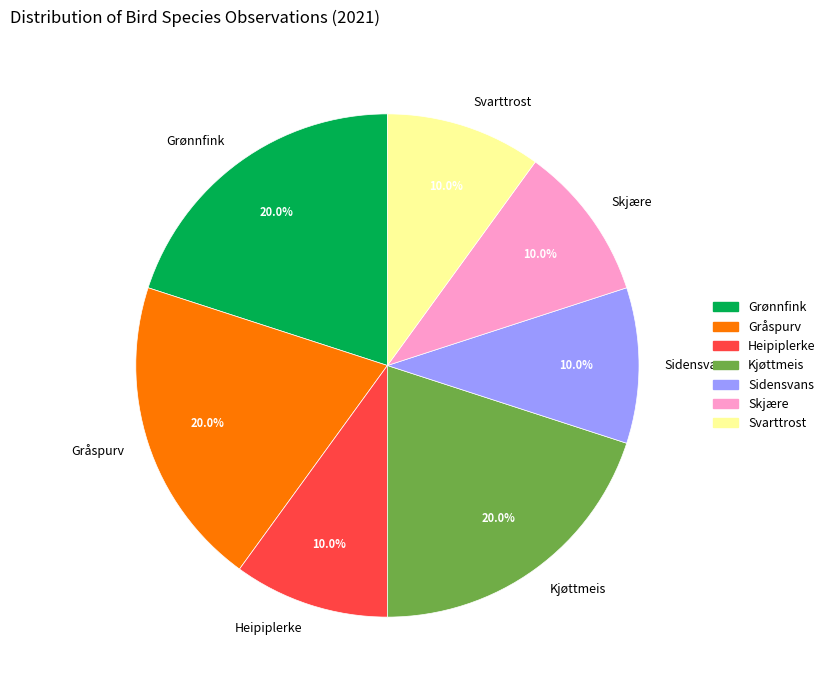

How many slices are in this pie chart?

7